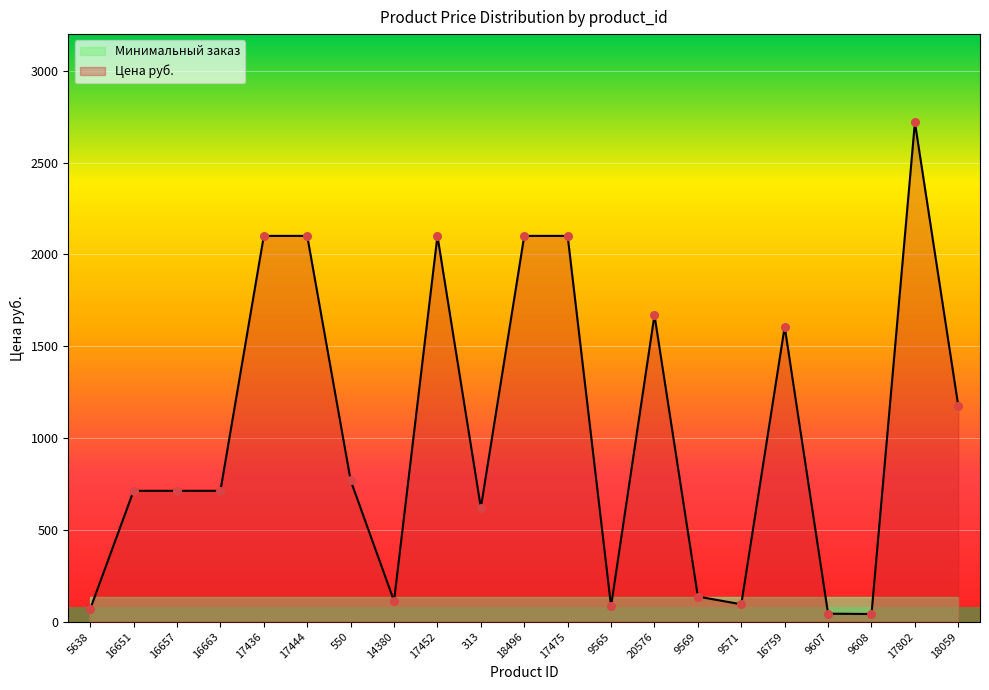

What is the change in value from 14380 to 313?

+508.0